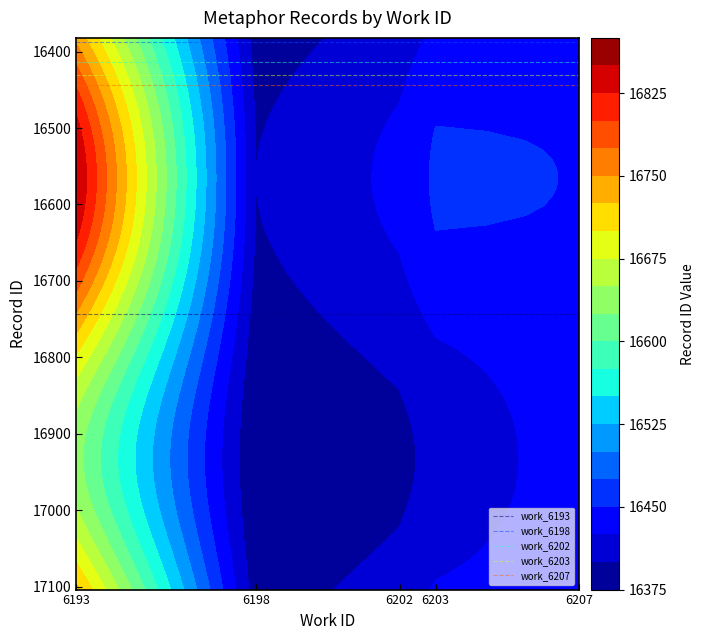

Reading left to right, transcribe all the data shown in this chart.

work_6193: 16743	16743
work_6198: 16388	16388
work_6202: 16413	16413
work_6203: 16430	16430
work_6207: 16444	16444